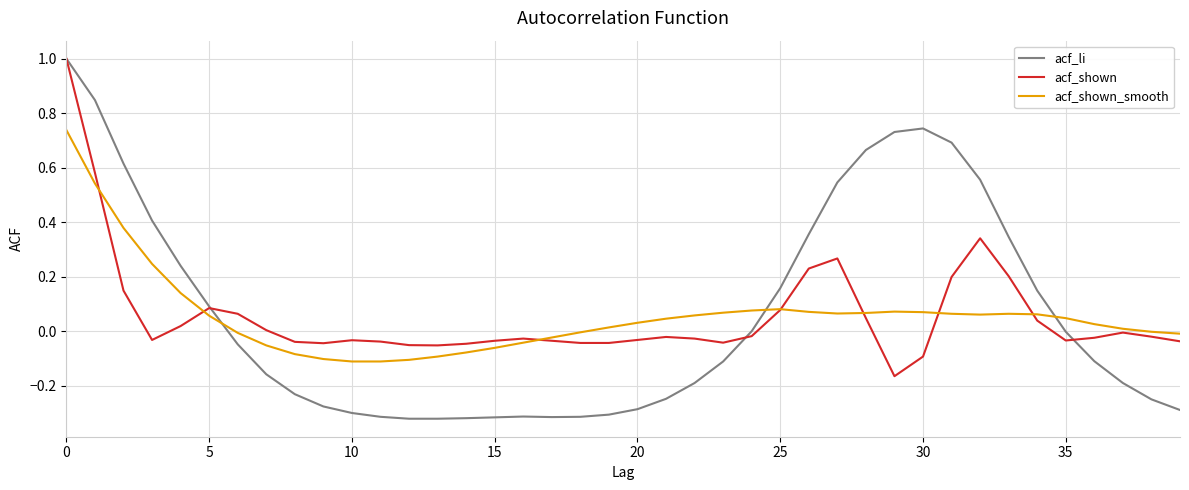

What is the highest value of the acf_shown series?

1.0